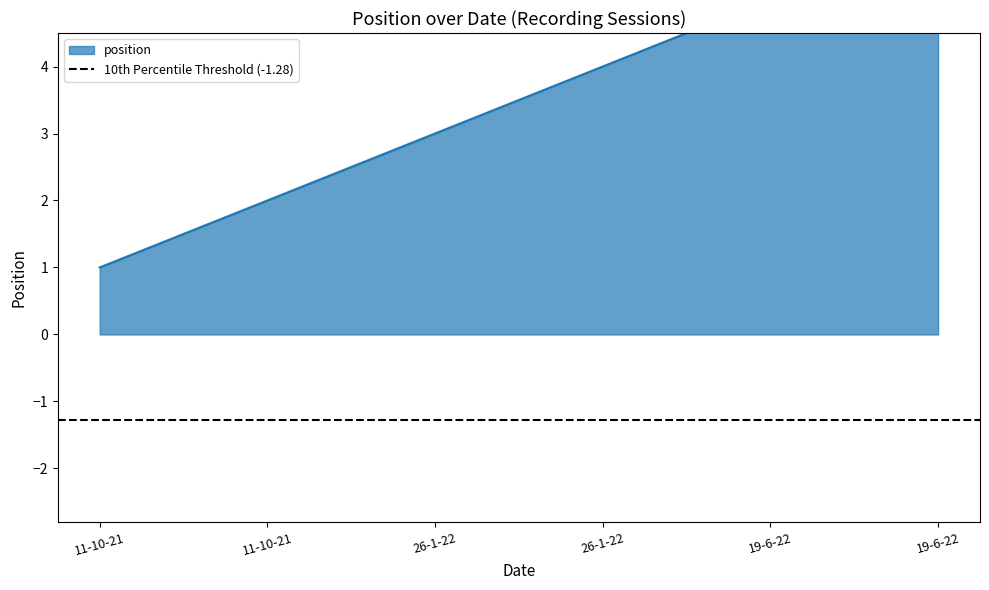

What is the change in value from 11-10-21 to 26-1-22?

+1